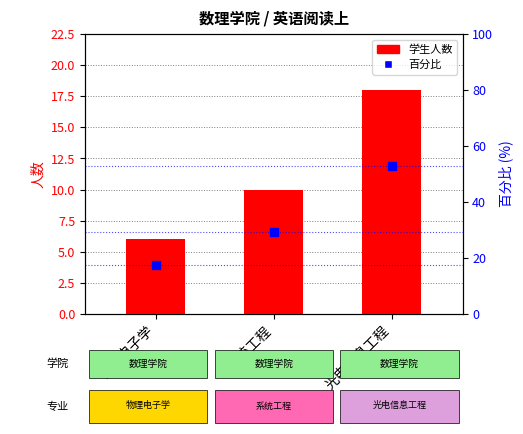

What is the smallest value displayed?

6.0